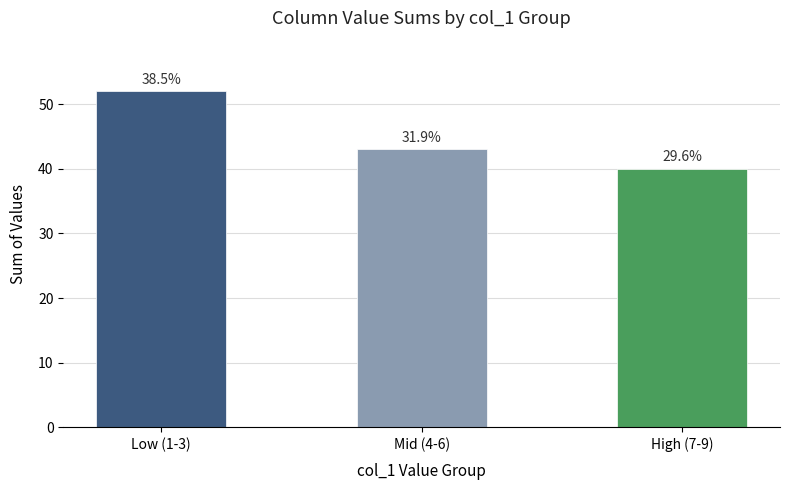

What is the average value?

45